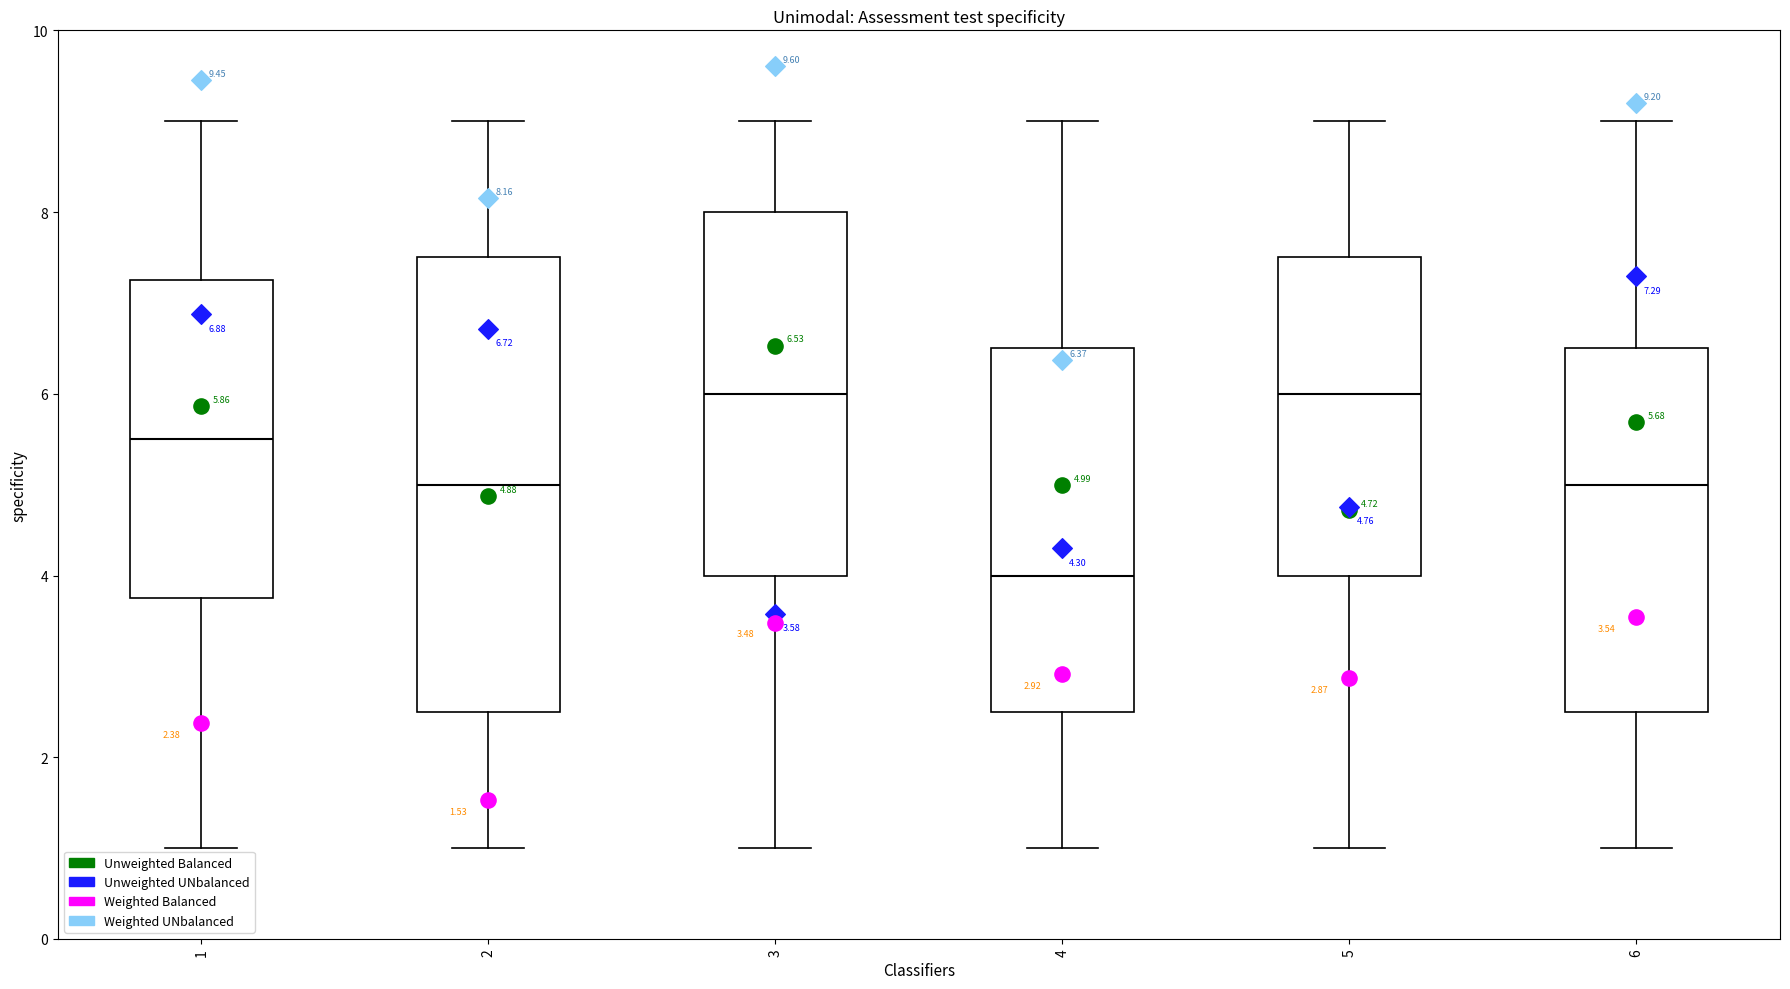

Which box is the tallest, from its lower edge to its upper edge?

2